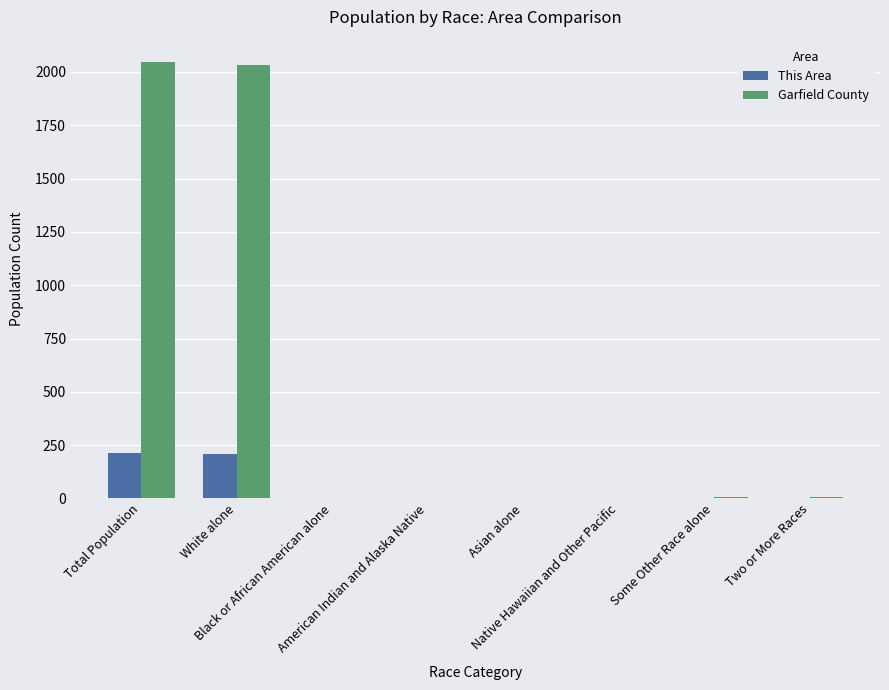

What is the sum of all This Area values?

422